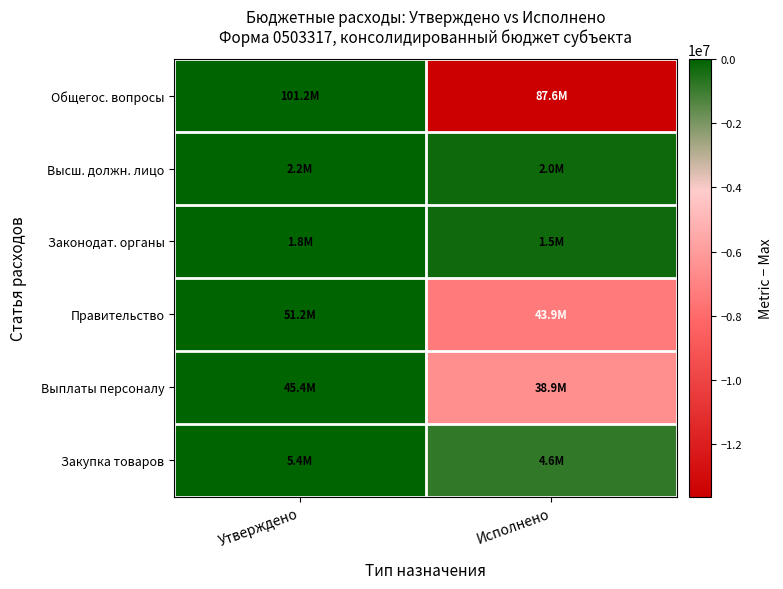

Reading left to right, list all the values displayed in this chart.

Общегос. вопросы: Утверждено=0.0	Исполнено=-13642212.6
Высш. должн. лицо: Утверждено=0.0	Исполнено=-240117.4
Законодат. органы: Утверждено=0.0	Исполнено=-281071.8
Правительство: Утверждено=0.0	Исполнено=-7345312.8
Выплаты персоналу: Утверждено=0.0	Исполнено=-6539309.8
Закупка товаров: Утверждено=0.0	Исполнено=-805987.0